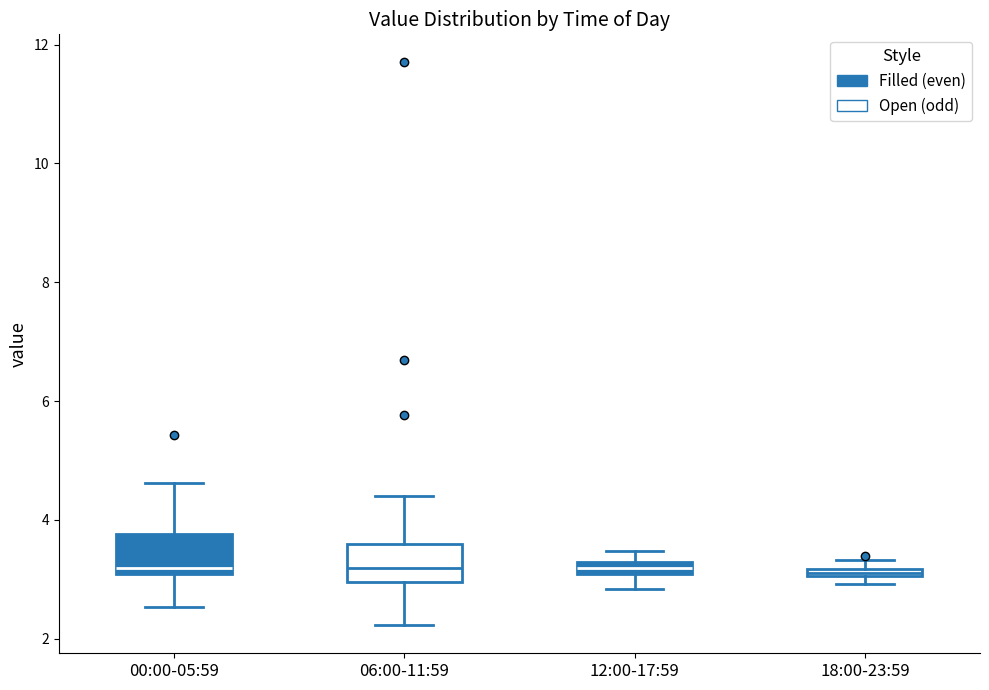

Where does the upper whisker of the box for 06:00-11:59 end on the y-axis? The values are not printed on the chart, so give them approximately, as read against the axis.

4.4